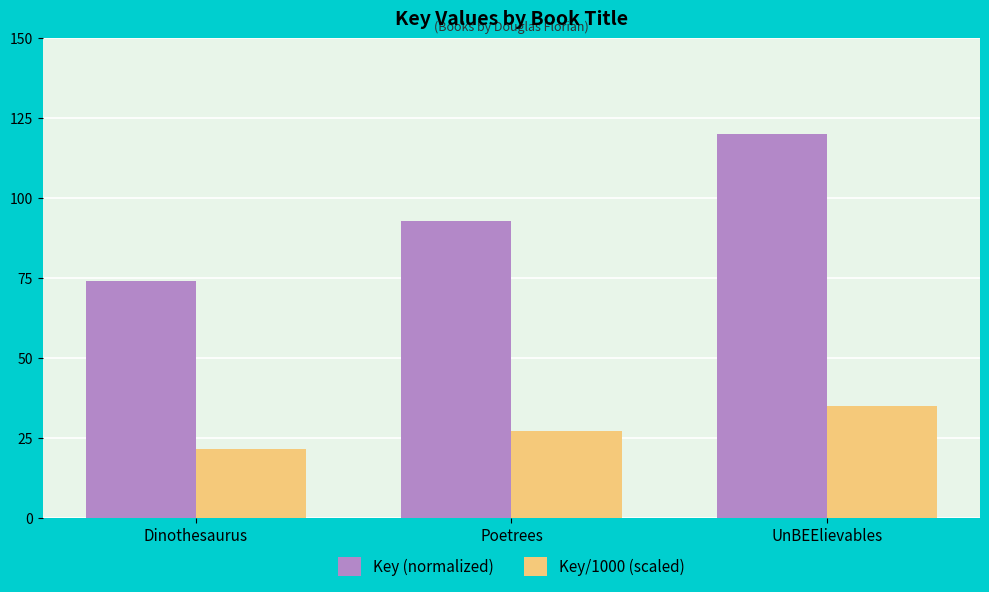

Where is Key (normalized) nearest to the value 97?

Poetrees